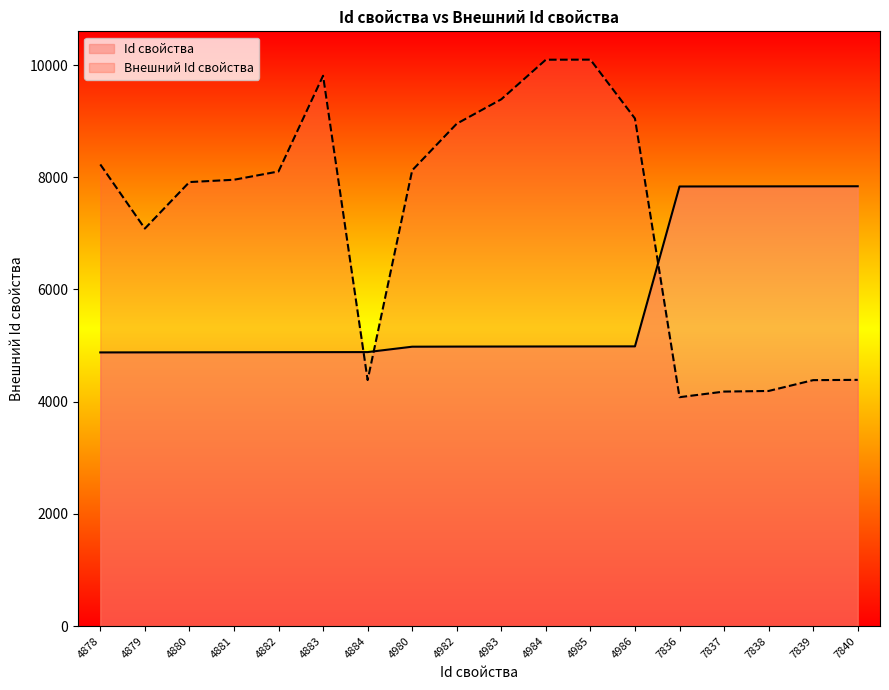

How many lines are shown in the chart?

2